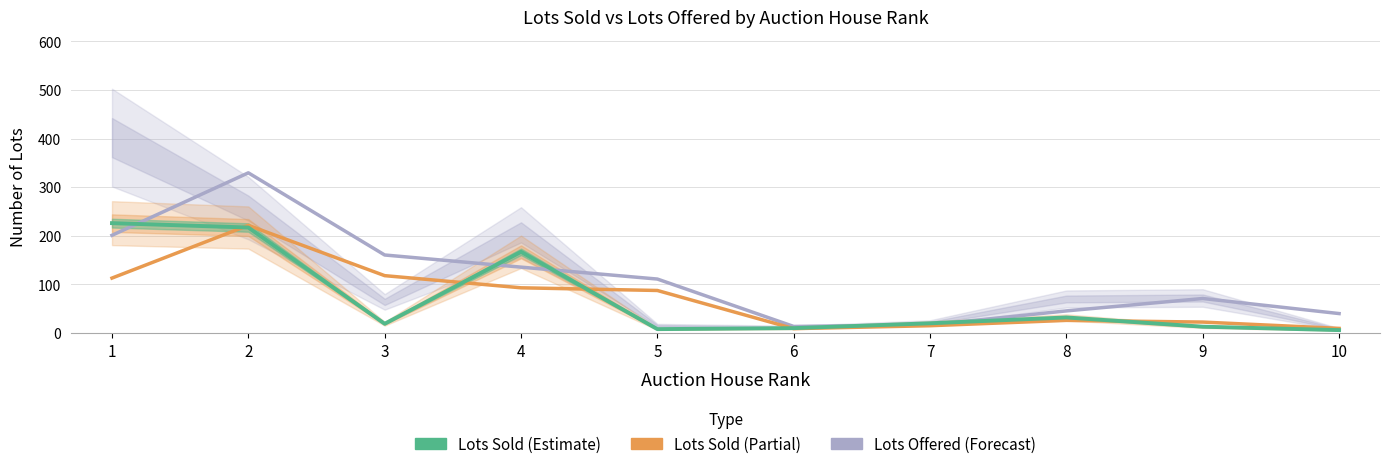

What is the approximate value of Lots Sold at 5?

87.5